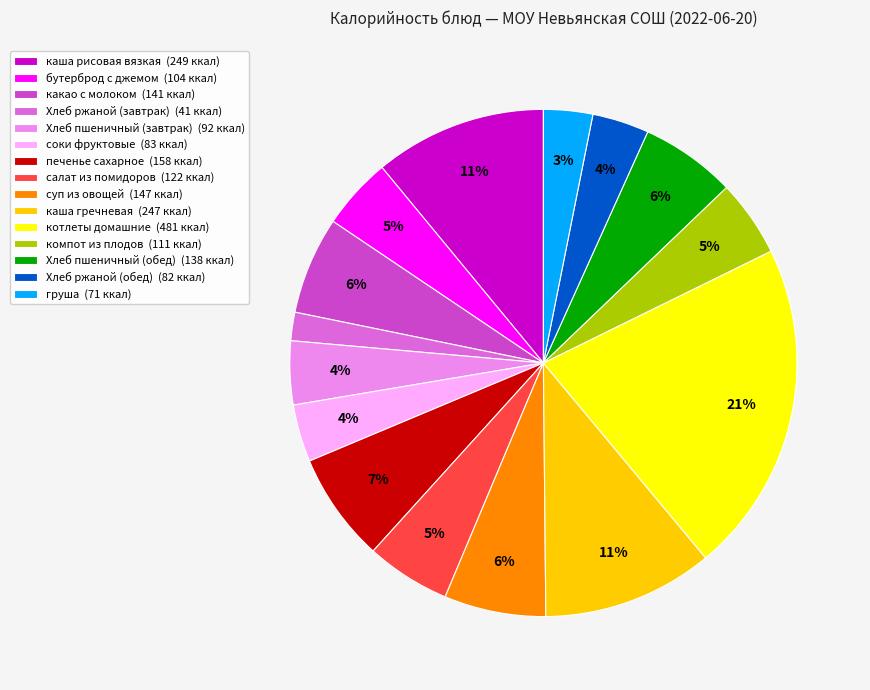

What is the smallest slice in the pie chart?

Хлеб ржаной (завтрак)